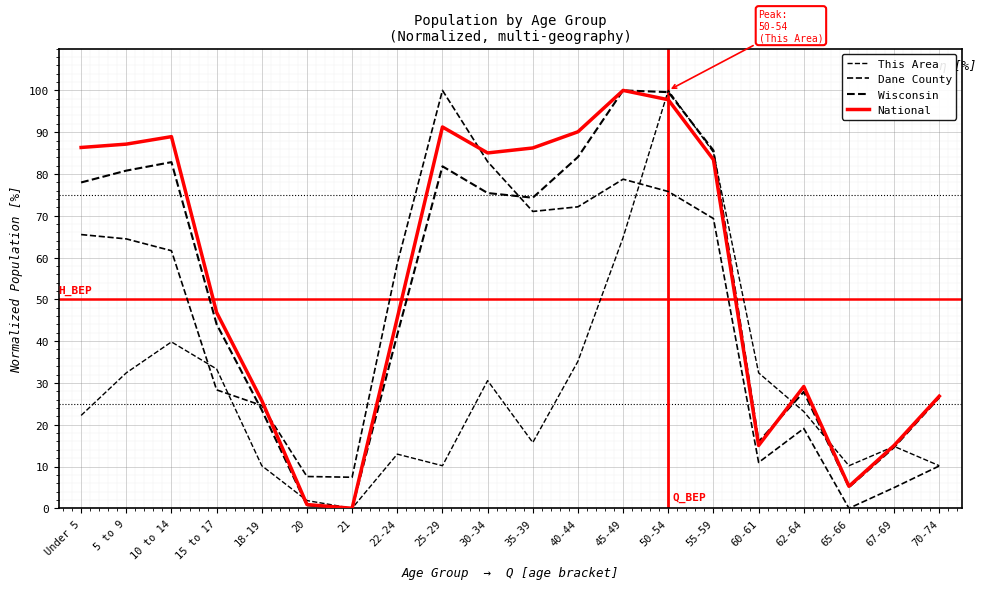

The This Area series shows 23.1 at 62-64. True or false?

True